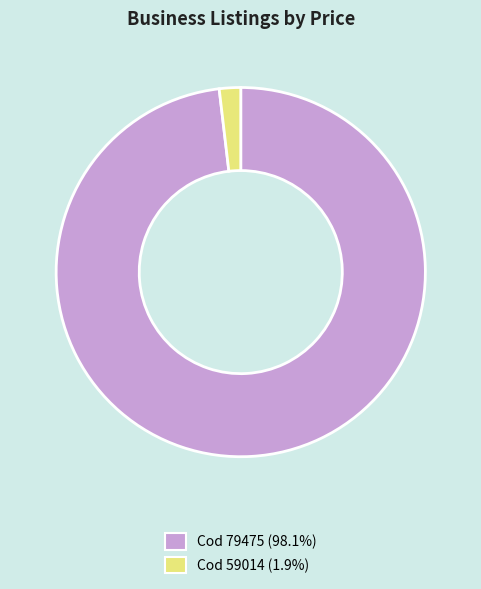

Is there a majority slice in this chart?

Yes